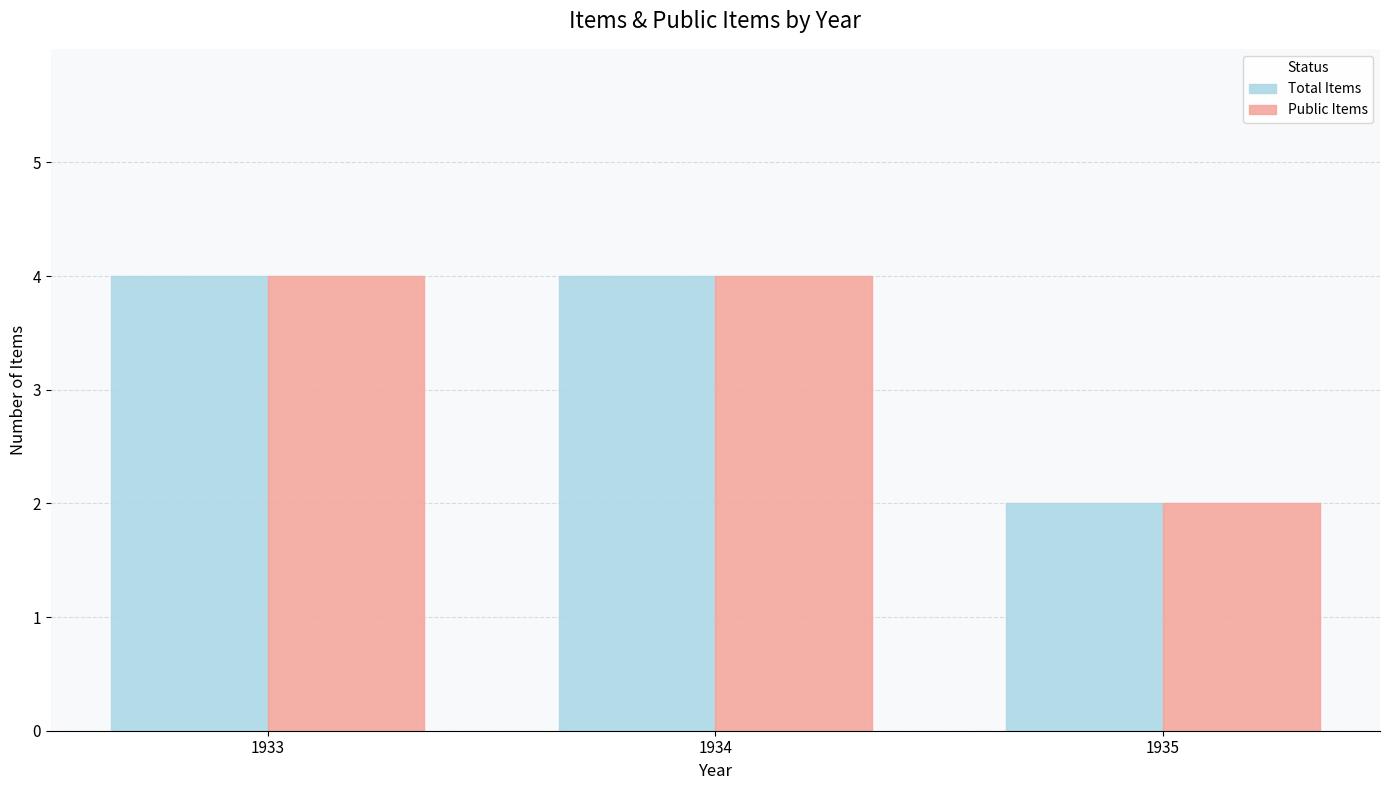

What is the maximum value shown in the chart?

4